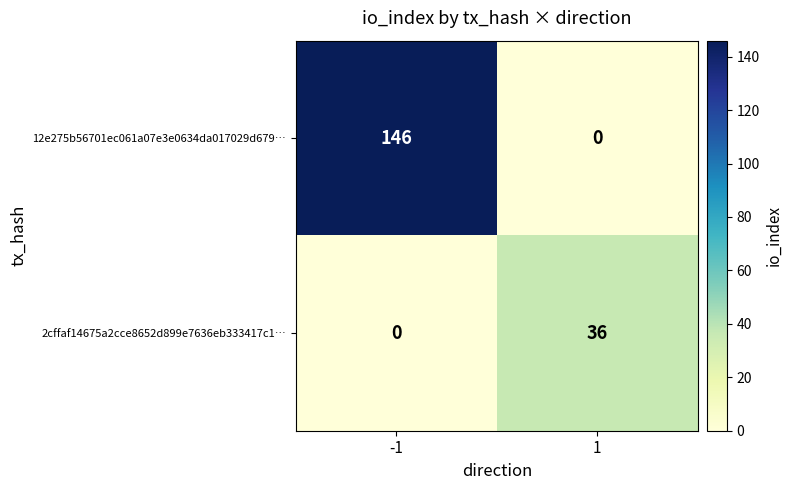

List the series in order of their overall mean, highest first.

12e275b56701ec061a07e3e0634da017029d679…, 2cffaf14675a2cce8652d899e7636eb333417c1…